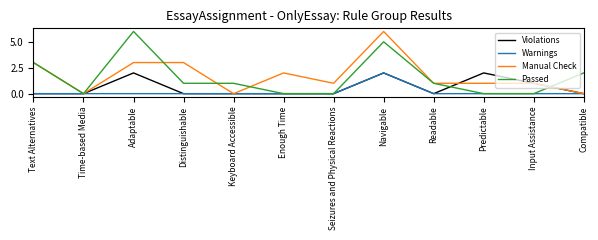

Is this an area chart (filled region under the line)?

No